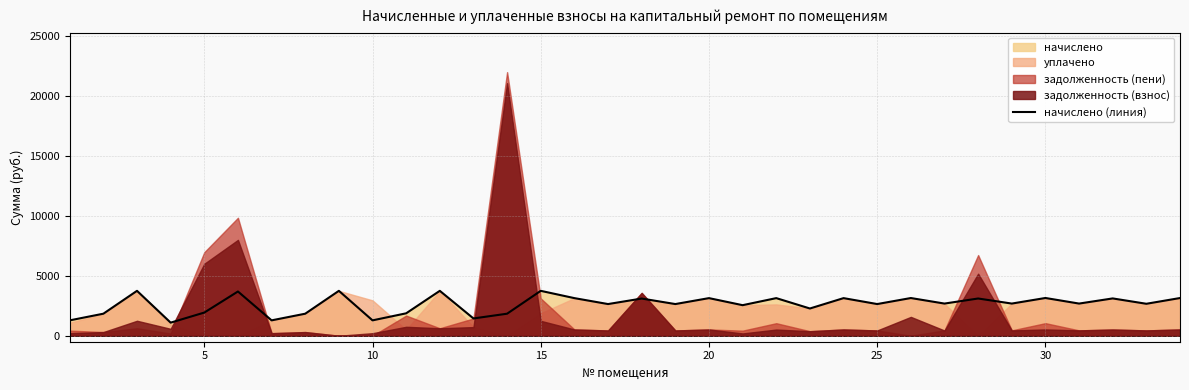

What is the maximum value for начислено (линия)?

3747.9